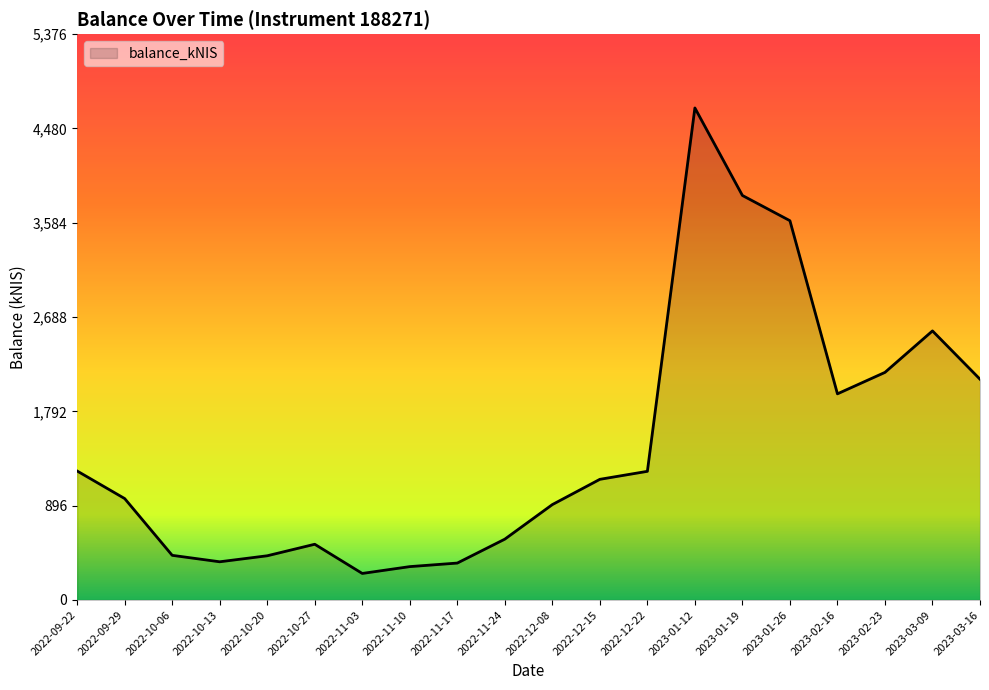

How many series are shown in this chart?

1